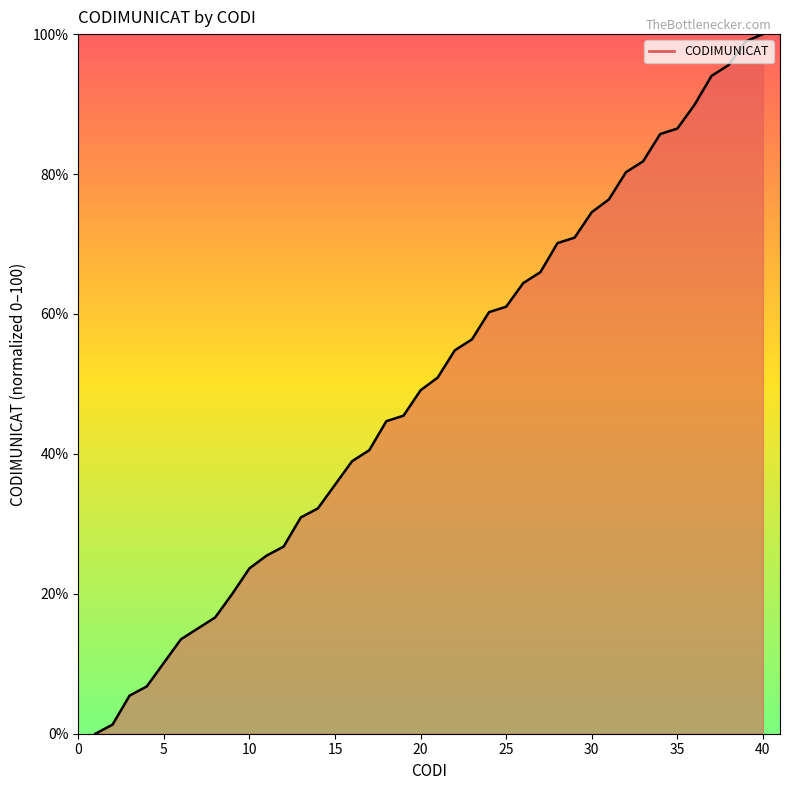

What is the maximum value shown in the chart?

100.0